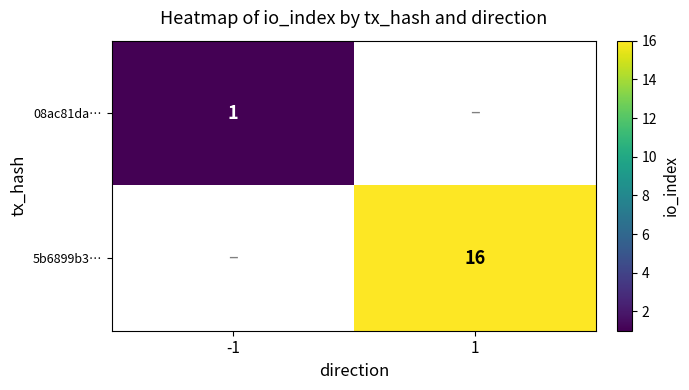

Is the value of 08ac81da… at -1 greater than the value of 5b6899b3… at 1?

No